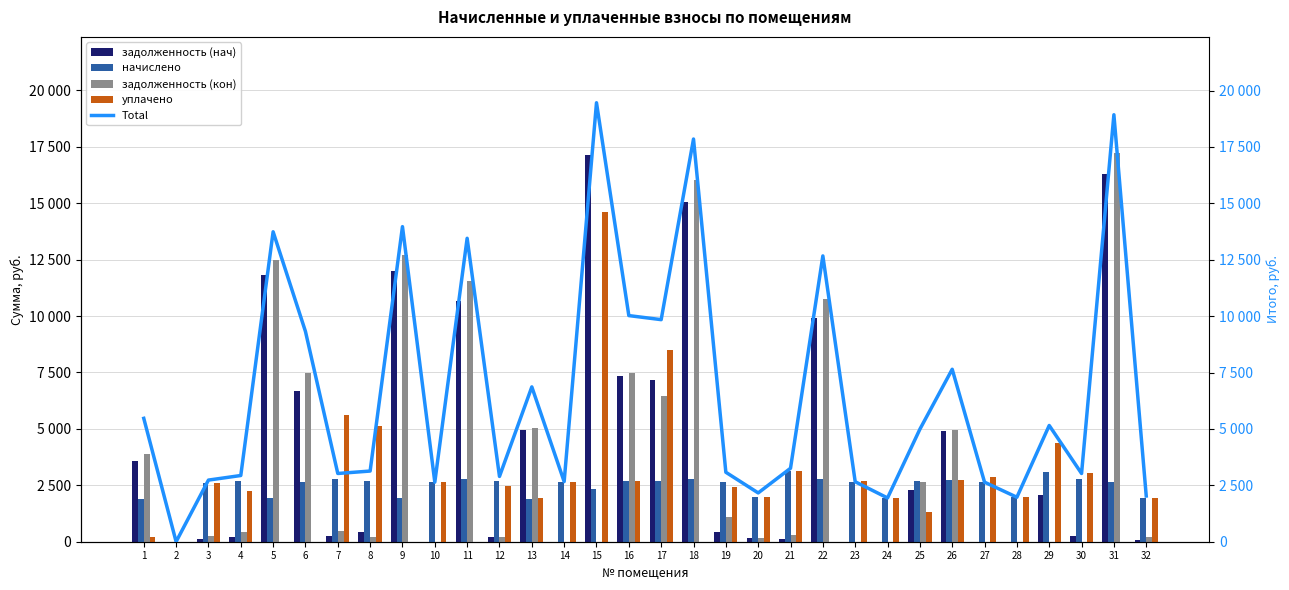

Reading right to left, extract all data points from this chart.

задолженность (нач): 32=87.4	31=16279.8	30=232.7	29=2074.8	28=0.0	27=0.0	26=4890.2	25=2308.8	24=0.6	23=0.0	22=9909.3	21=140.4	20=166.4	19=439.9	18=15071.3	17=7160.0	16=7323.4	15=17137.3	14=0.0	13=4948.7	12=222.6	11=10658.5	10=0.0	9=12014.1	8=429.7	7=232.7	6=6694.1	5=11818.5	4=225.8	3=117.8	2=0.0	1=3560.7
начислено: 32=1939.8	31=2645.8	30=2792.0	29=3078.2	28=1971.6	27=2639.4	26=2753.9	25=2677.6	24=1939.8	23=2658.5	22=2760.2	21=3116.4	20=1997.0	19=2639.4	18=2779.3	17=2683.9	16=2677.6	15=2321.4	14=2664.8	13=1914.4	12=2671.2	11=2792.0	10=2639.4	9=1952.5	8=2703.0	7=2792.0	6=2626.7	5=1920.7	4=2709.4	3=2614.0	2=0.0	1=1908.0
задолженность (кон): 32=192.9	31=17206.5	30=0.0	29=0.0	28=2.4	27=0.0	26=4956.1	25=2656.8	24=0.0	23=0.0	22=10770.9	21=309.9	20=166.4	19=1106.2	18=16044.8	17=6442.3	16=7496.6	15=0.0	14=0.0	13=5047.2	12=222.6	11=11537.6	10=0.0	9=12698.1	8=225.2	7=465.3	6=7470.4	5=12491.2	4=452.0	3=260.0	2=0.0	1=3875.0
уплачено: 32=1939.8	31=0.0	30=3024.7	29=4360.8	28=1968.5	27=2859.3	26=2753.9	25=1300.0	24=1939.5	23=2710.9	22=0.0	21=3116.4	20=1997.0	19=2419.4	18=0.0	17=8478.0	16=2700.0	15=14624.8	14=2664.8	13=1950.0	12=2448.6	11=0.0	10=2639.4	9=0.0	8=5140.8	7=5624.9	6=0.0	5=0.0	4=2257.8	3=2614.0	2=0.0	1=225.8
Total: 32=2027.2	31=18925.5	30=3024.7	29=5153.1	28=1971.6	27=2639.4	26=7644.1	25=4986.4	24=1940.4	23=2658.5	22=12669.5	21=3256.8	20=2163.5	19=3079.3	18=17850.6	17=9843.9	16=10023.5	15=19458.7	14=2664.8	13=6863.1	12=2893.8	11=13450.5	10=2639.4	9=13966.7	8=3132.7	7=3024.7	6=9320.8	5=13739.2	4=2935.1	3=2731.7	2=0.0	1=5468.7